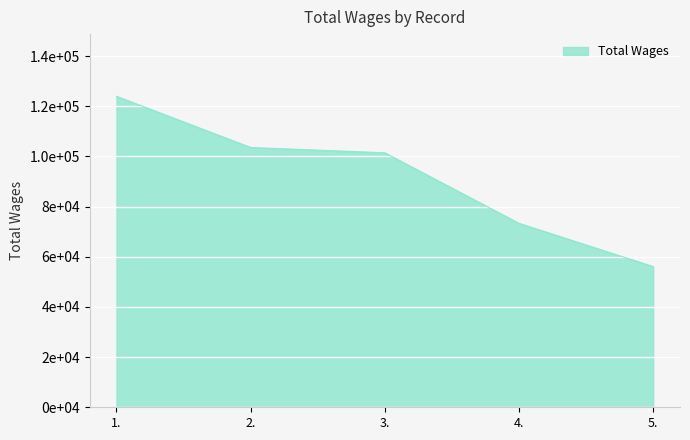

The chart shows a value of 176485 at 2.. True or false?

False